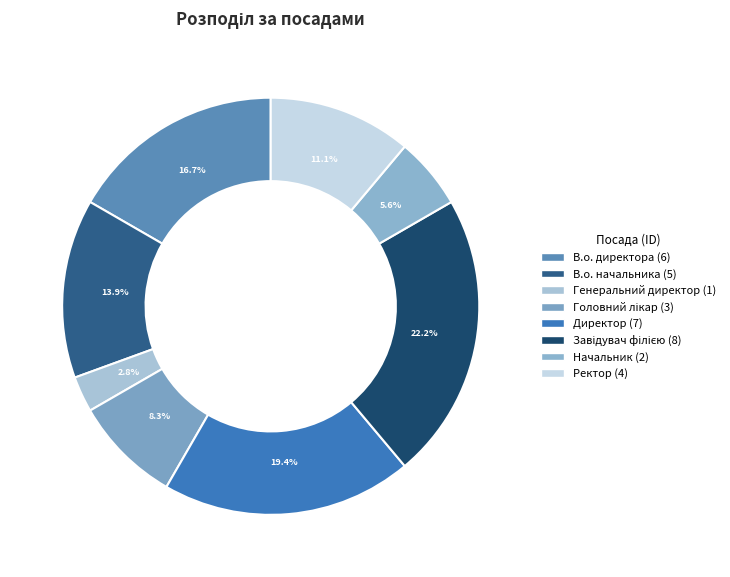

Between Генеральний директор and В.о. директора, which is larger?

В.о. директора